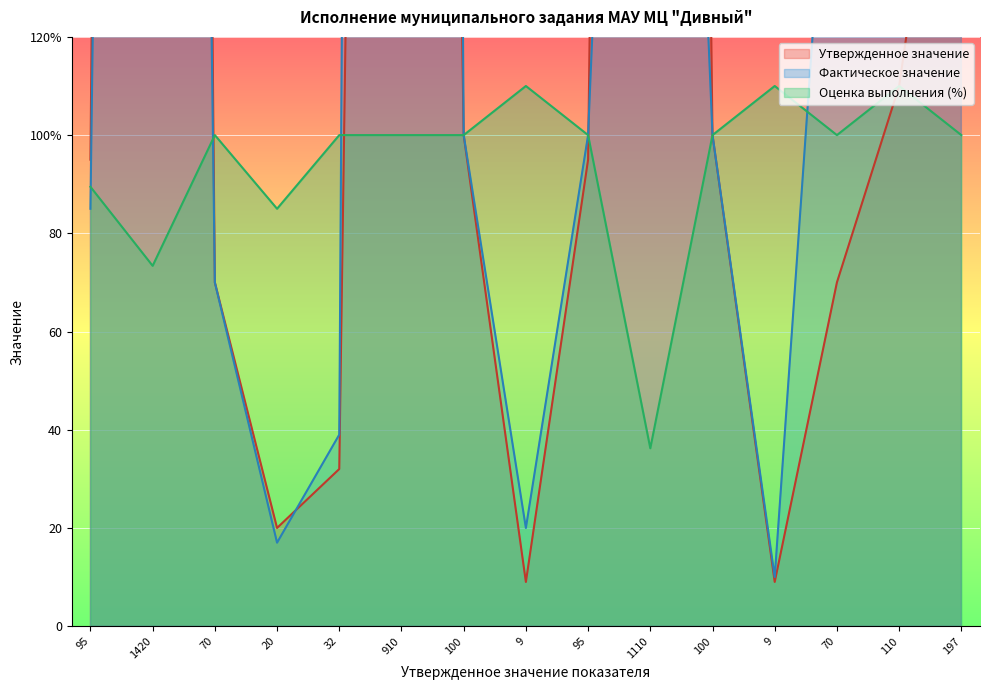

Where is Утвержденное значение nearest to the value 1408?

1420